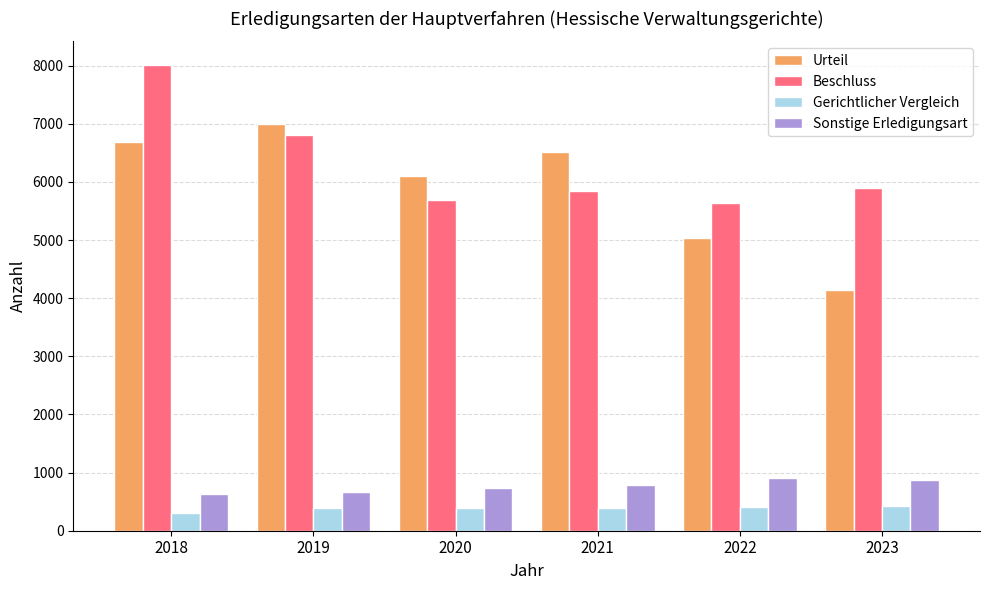

At how many categories does at least one series exceed 2505?

6